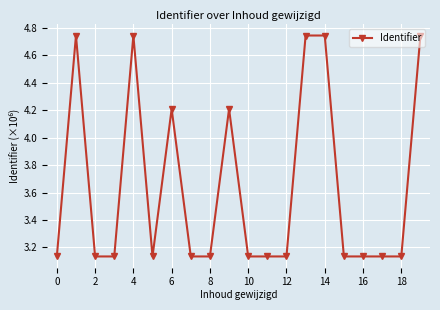

What is the difference between the maximum and minimum values?

1.6